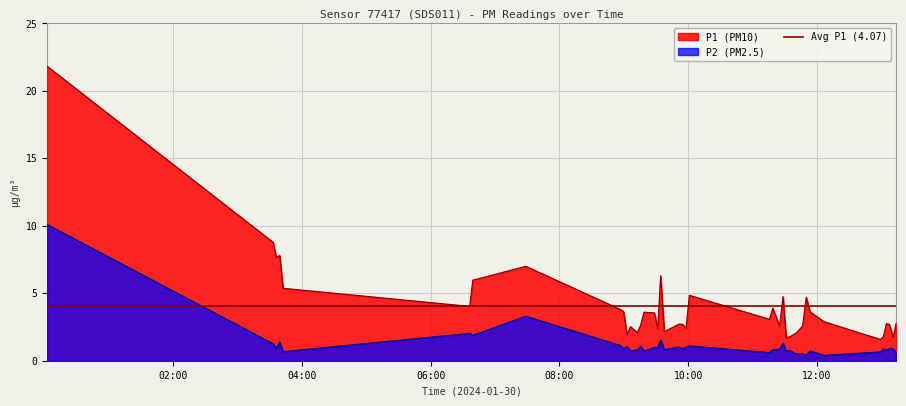

List the series in order of their peak value, lowest first.

P2, P1